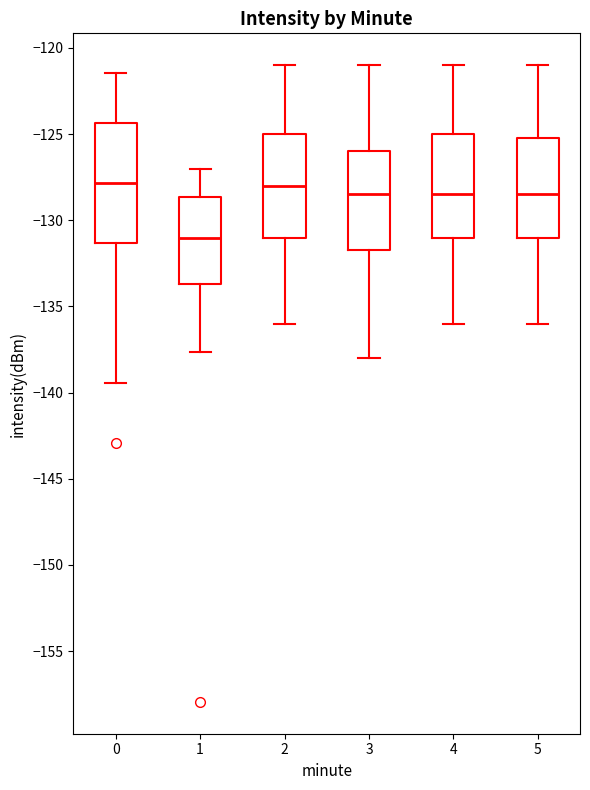

Which box is the tallest, from its lower edge to its upper edge?

0